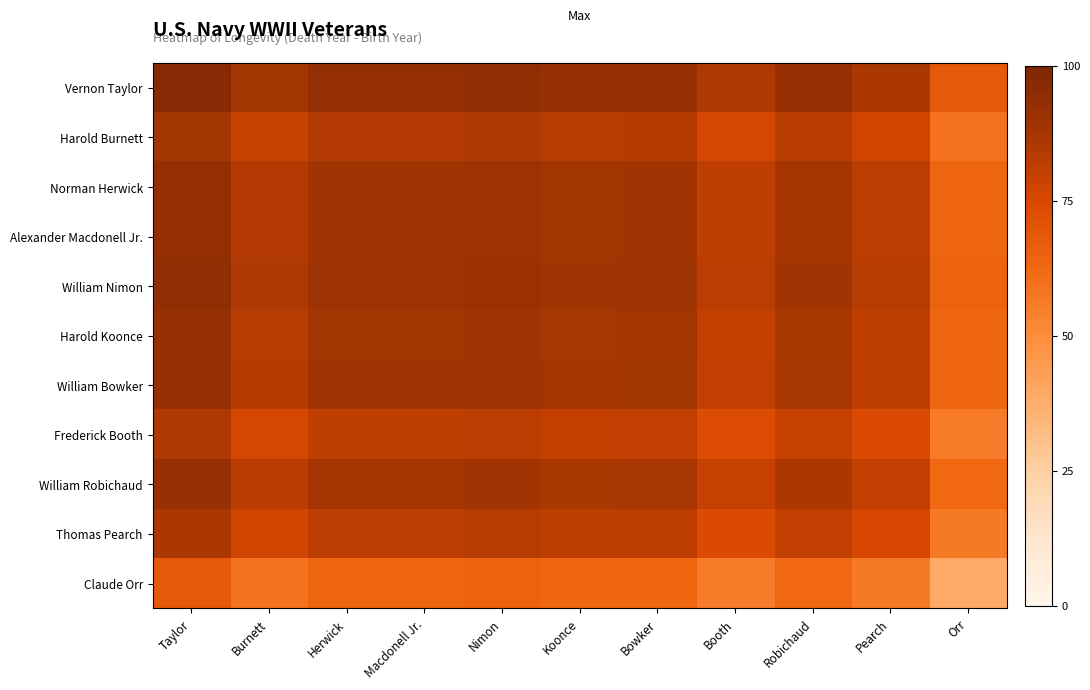

What is the maximum value shown in the chart?

97.0